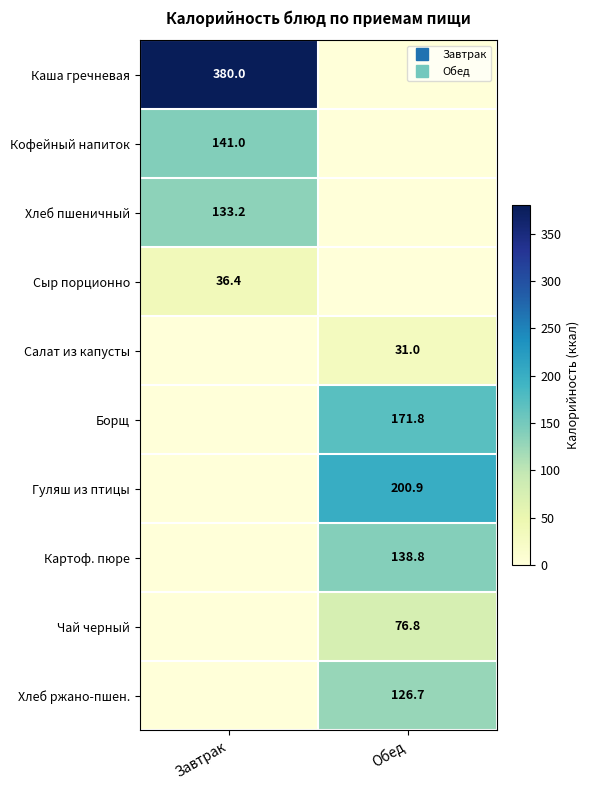

The value of Гуляш из птицы at Завтрак is 0.0. True or false?

True